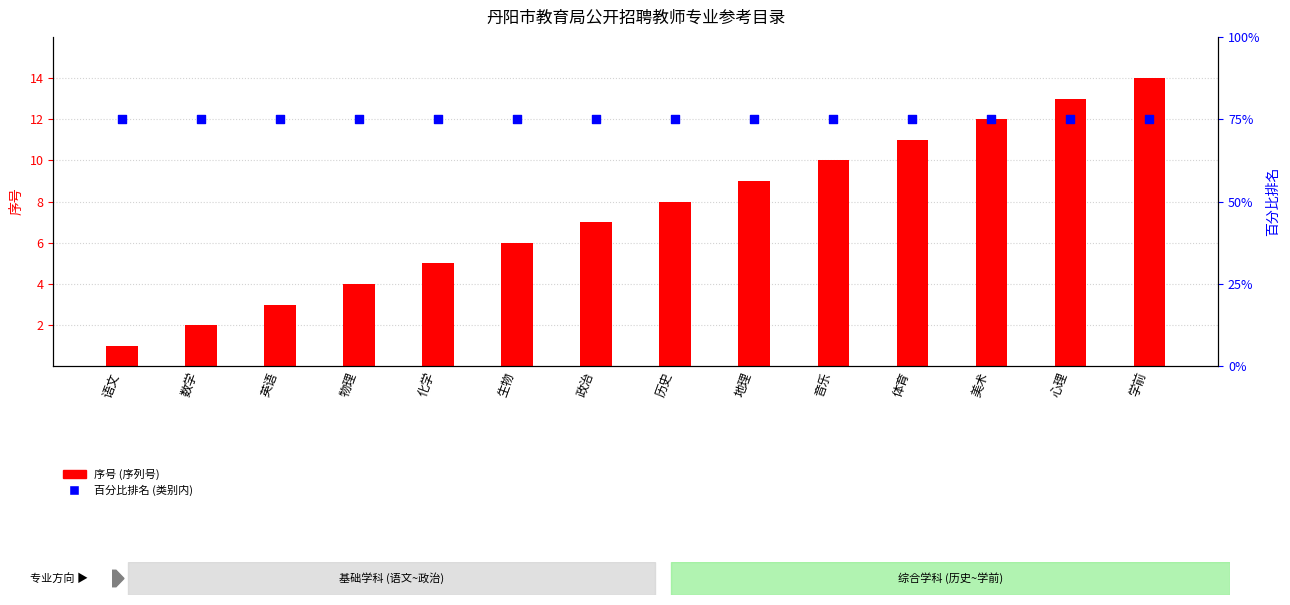

Which series reaches the minimum Y coordinate?

序号 (序列号)